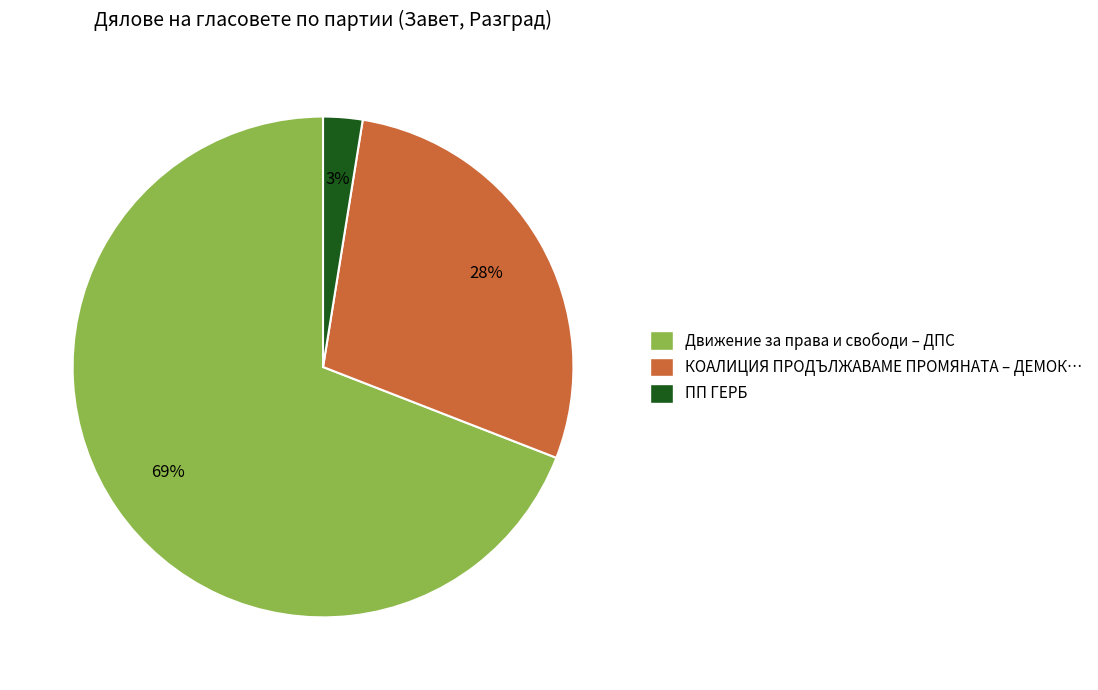

True or false: КОАЛИЦИЯ ПРОДЪЛЖАВАМЕ ПРОМЯНАТА – ДЕМОК… accounts for 28% of the total.

True